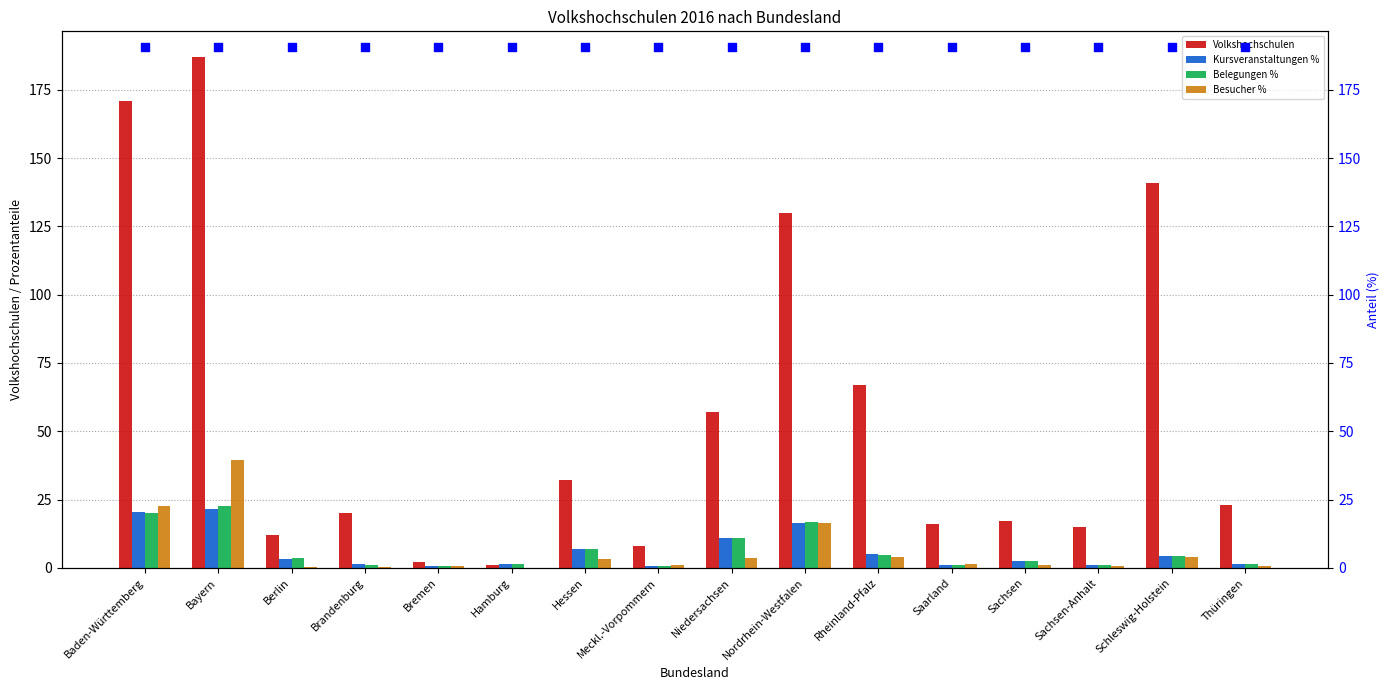

Which series has the widest spread of Y values?

Volkshochschulen